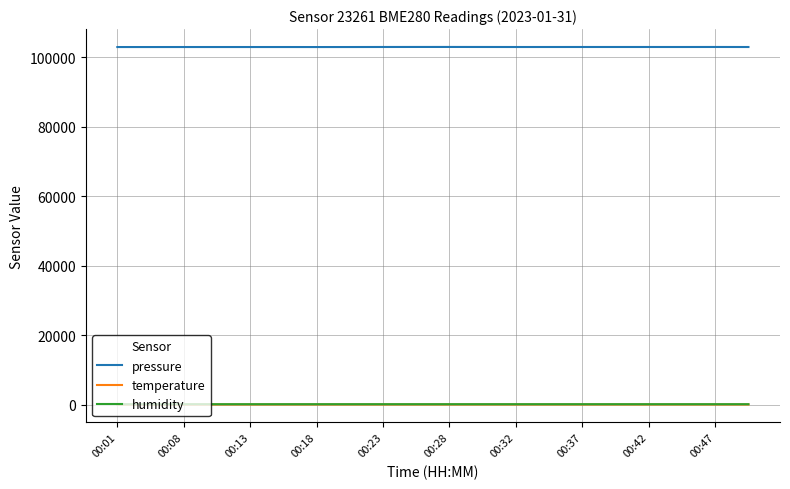

Which series has the largest total across all categories?

pressure